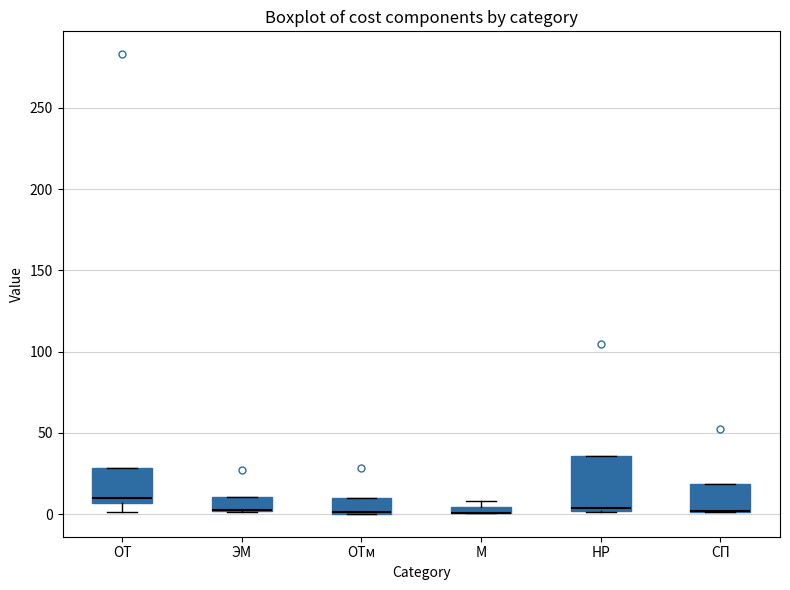

Comparing the boxes themselves (not the whiskers), which one is the tallest?

НР